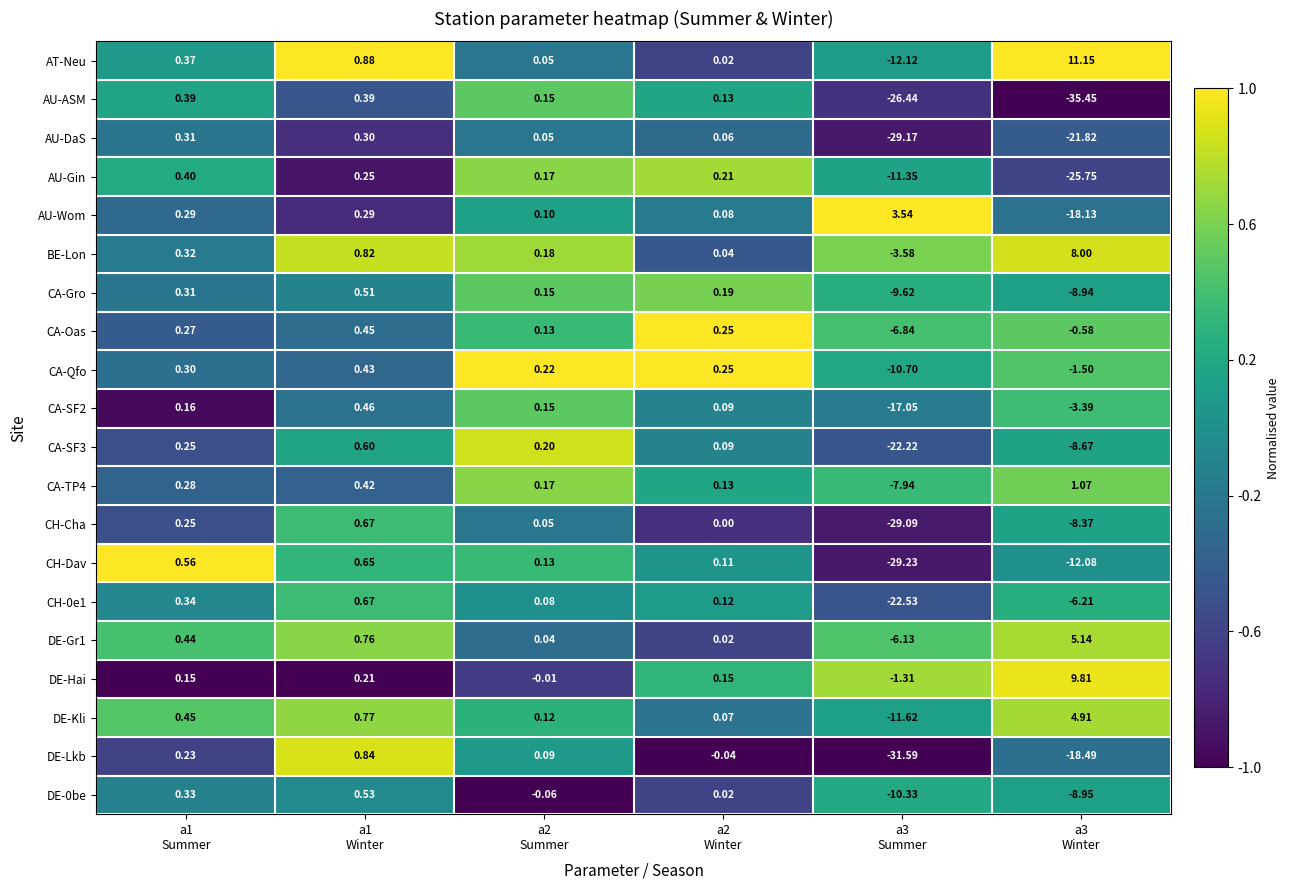

Which series has the largest range (max minus min)?

AU-ASM